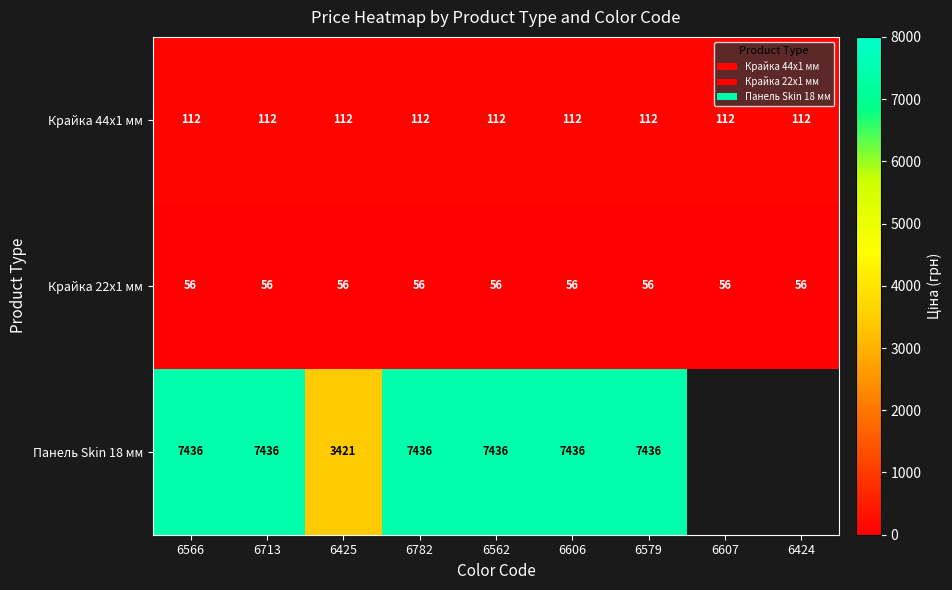

What is the smallest value displayed?

55.9